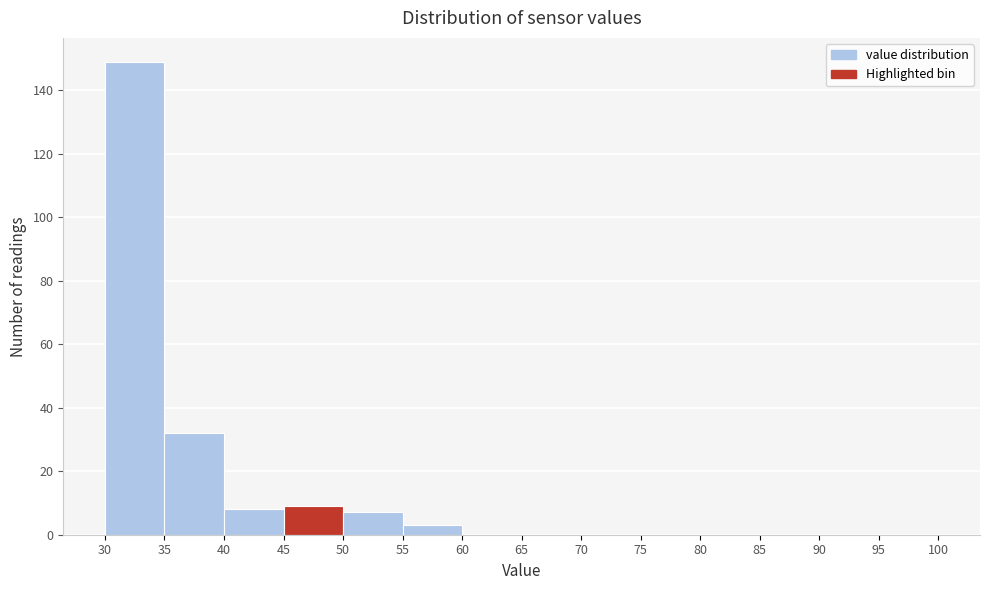

Reading left to right, transcribe this chart: for each bar, give the range it covers on the x-axis and its height. The values are not printed on the chart, so give them approximately, as read against the axis.

30 to 35: 150
35 to 40: 32
40 to 45: 8
45 to 50: 10
50 to 55: 8
55 to 60: 4
60 to 65: 0
65 to 70: 0
70 to 75: 0
75 to 80: 0
80 to 85: 0
85 to 90: 0
90 to 95: 0
95 to 100: 0